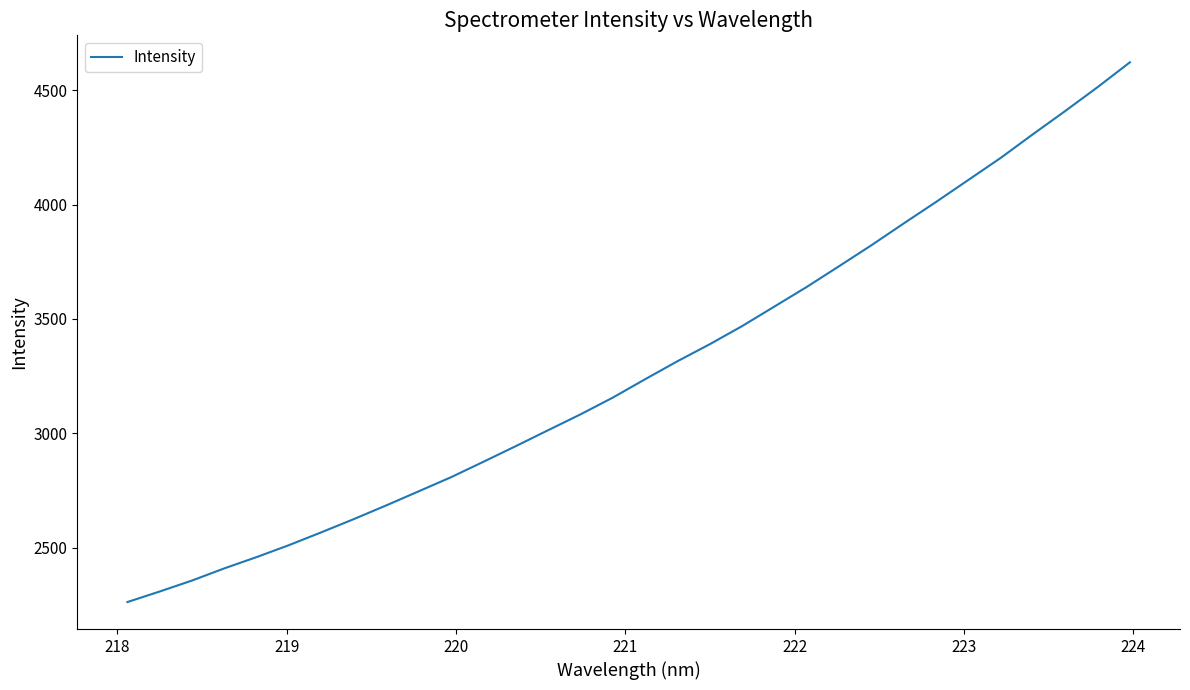

What is the greatest value displayed?

4622.6